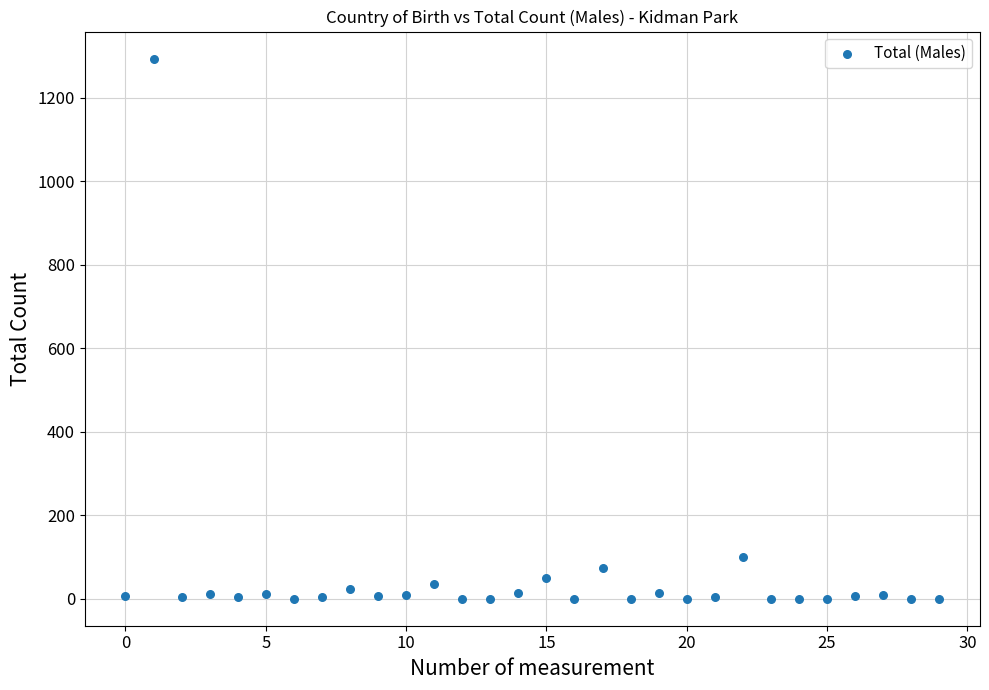

What Y value in the scatter plot is closest to 647?

101